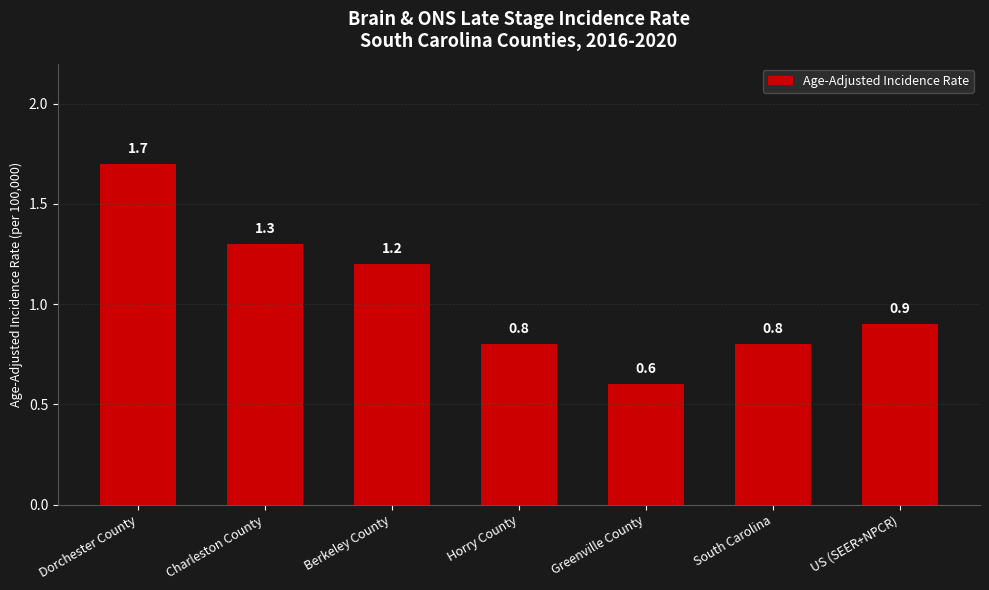

Reading left to right, list all the values displayed in this chart.

Dorchester County=1.7	Charleston County=1.3	Berkeley County=1.2	Horry County=0.8	Greenville County=0.6	South Carolina=0.8	US (SEER+NPCR)=0.9